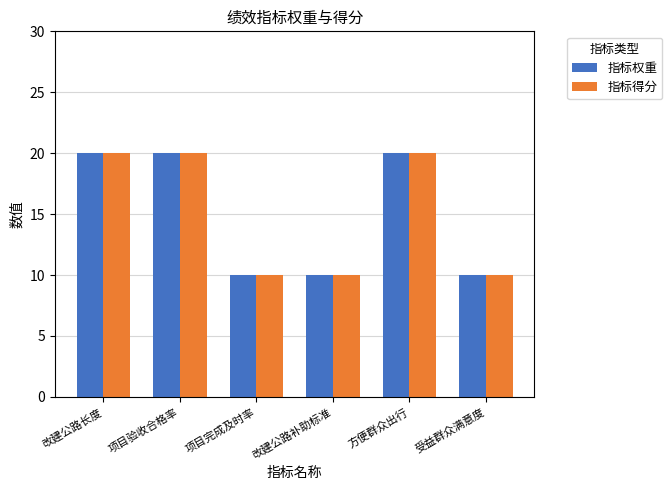

What is the difference between the second highest and second lowest values in the 指标得分 series?

10